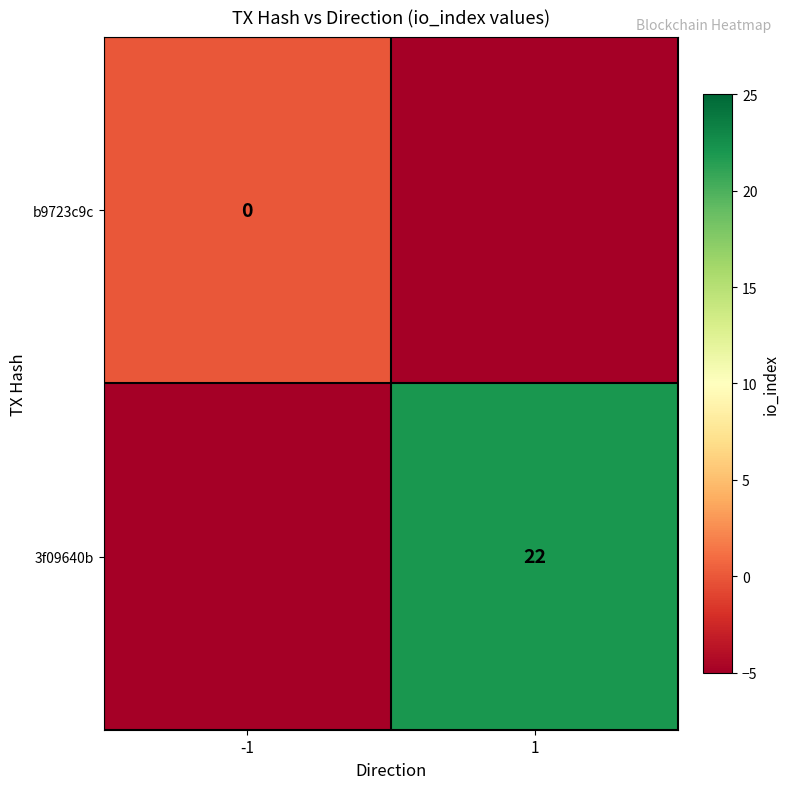

The value of 3f09640b at 1 is 22. True or false?

True